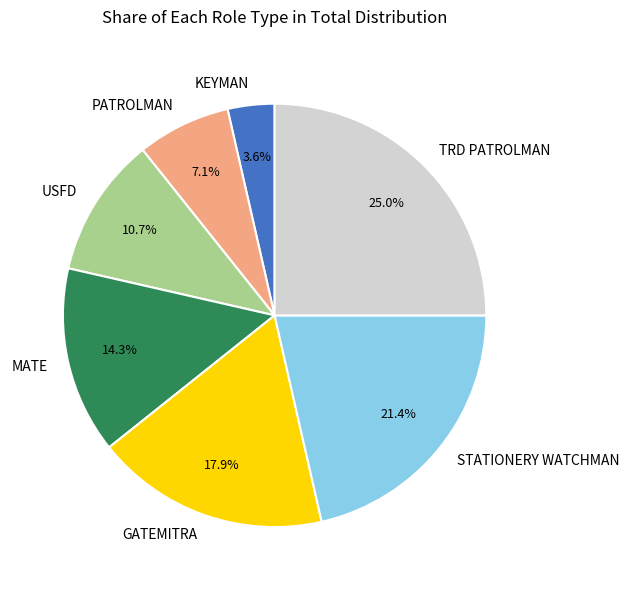

Is there a majority slice in this chart?

No